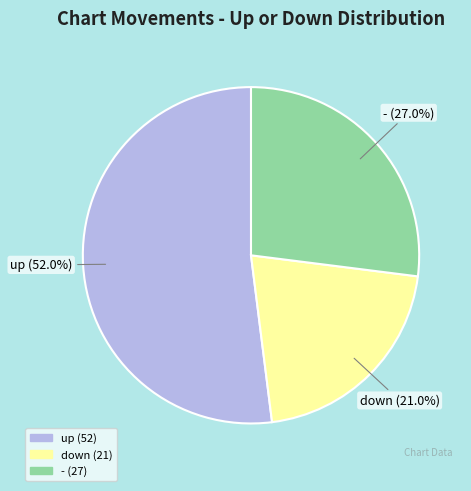

Which slice is the largest?

up